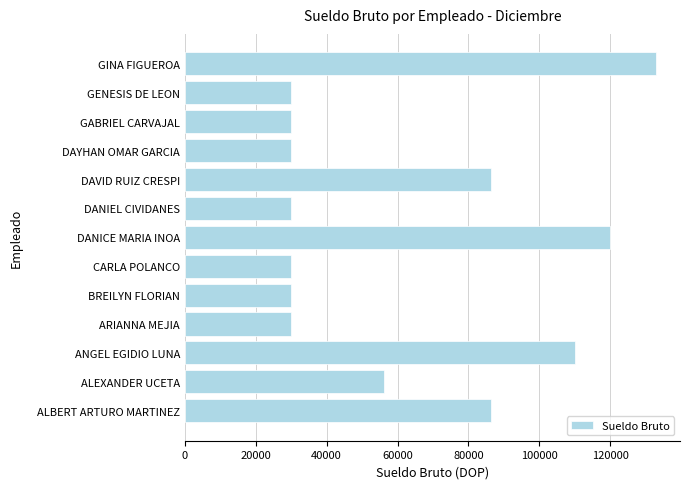

Between CARLA POLANCO and GINA FIGUEROA, which is larger?

GINA FIGUEROA